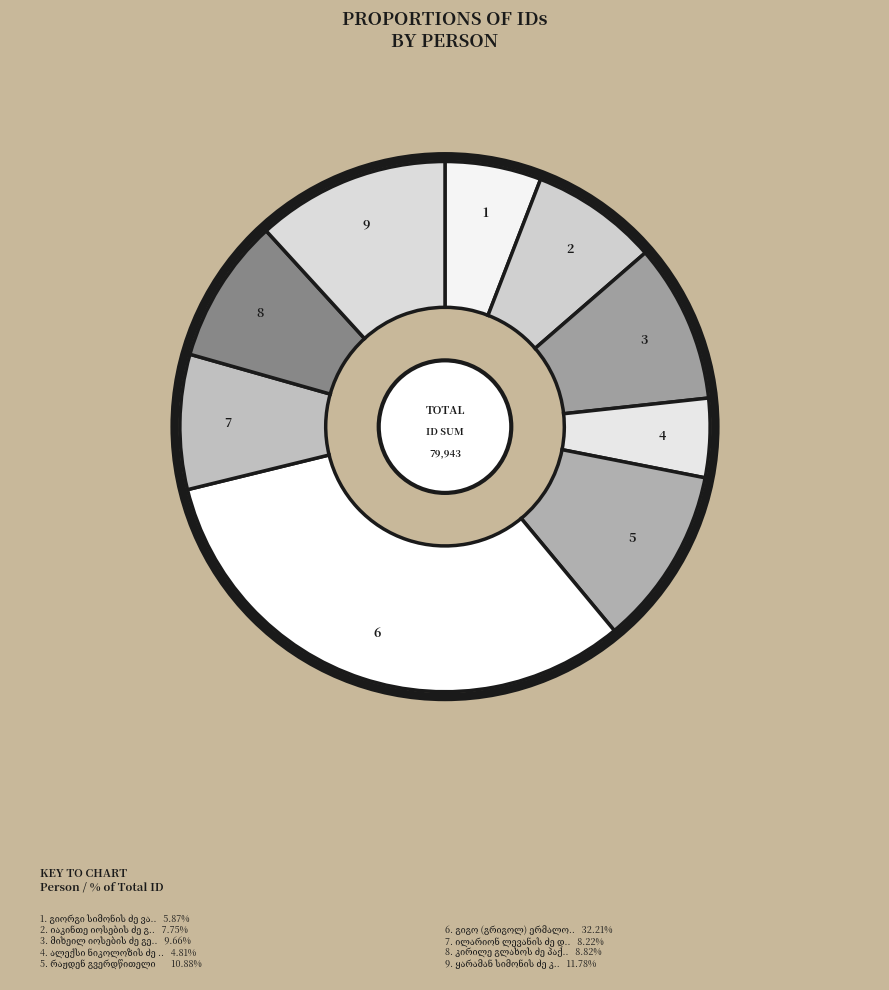

How many segments does this pie chart have?

9